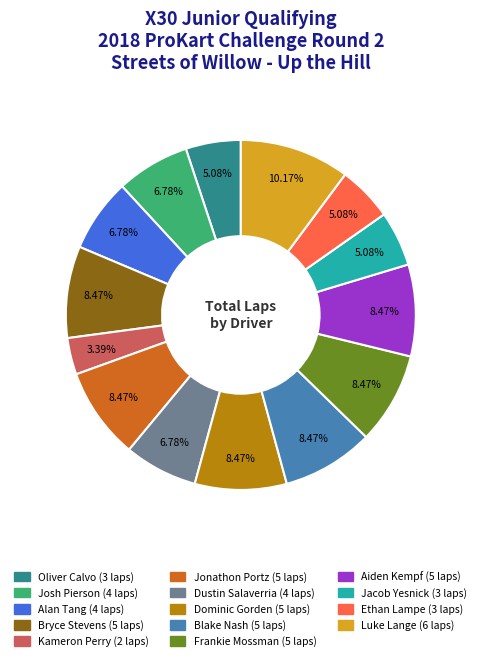

Count the number of slices in the pie.

14